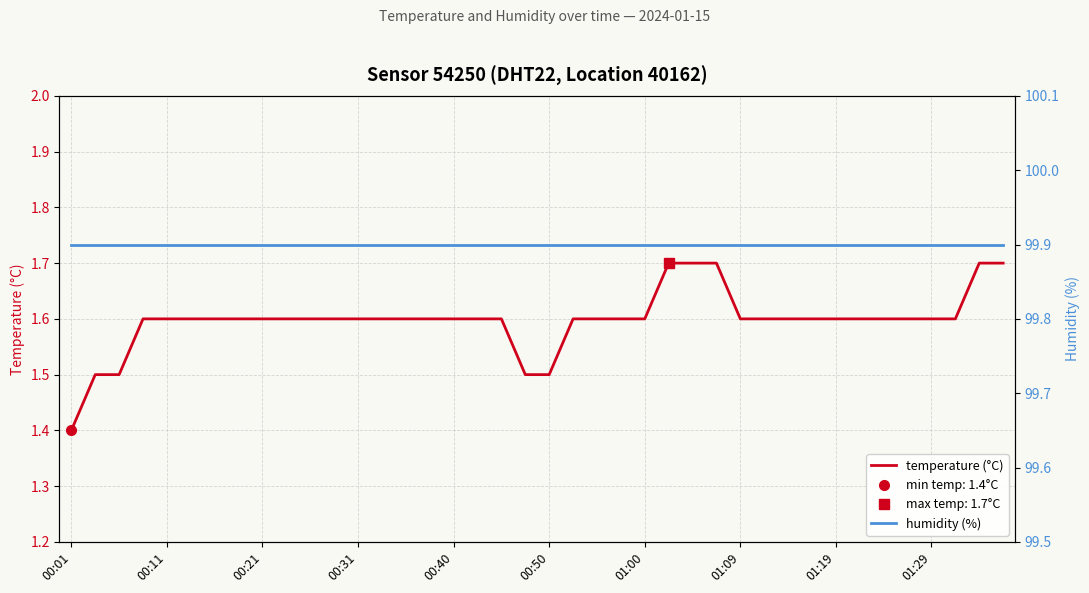

True or false: humidity (%) and temperature (°C) intersect in this chart.

False